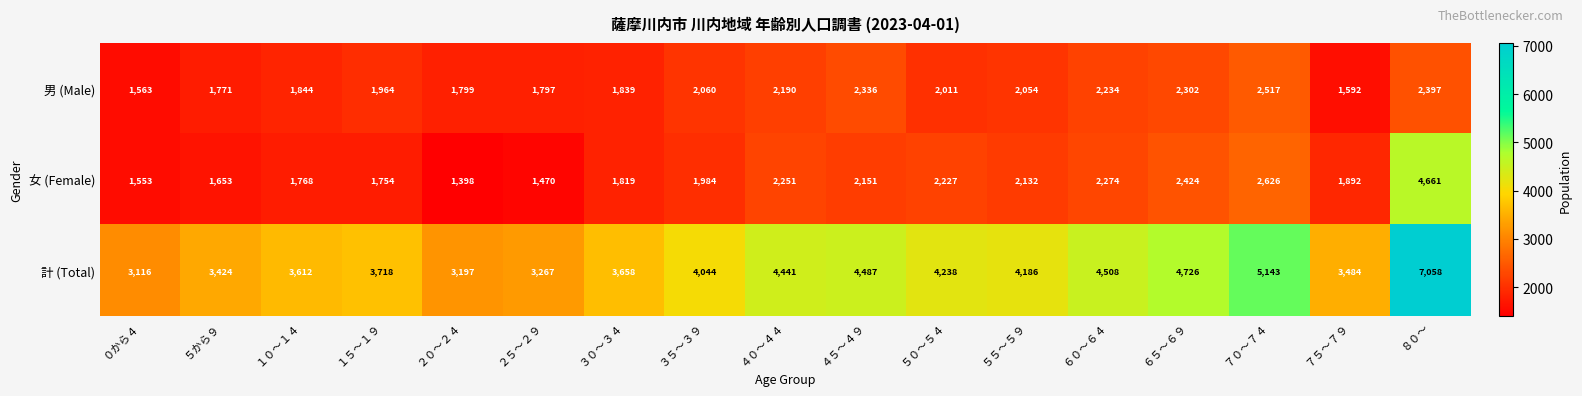

What value does the 女 (Female) series have at ７０～７４, to the nearest 100?

2600